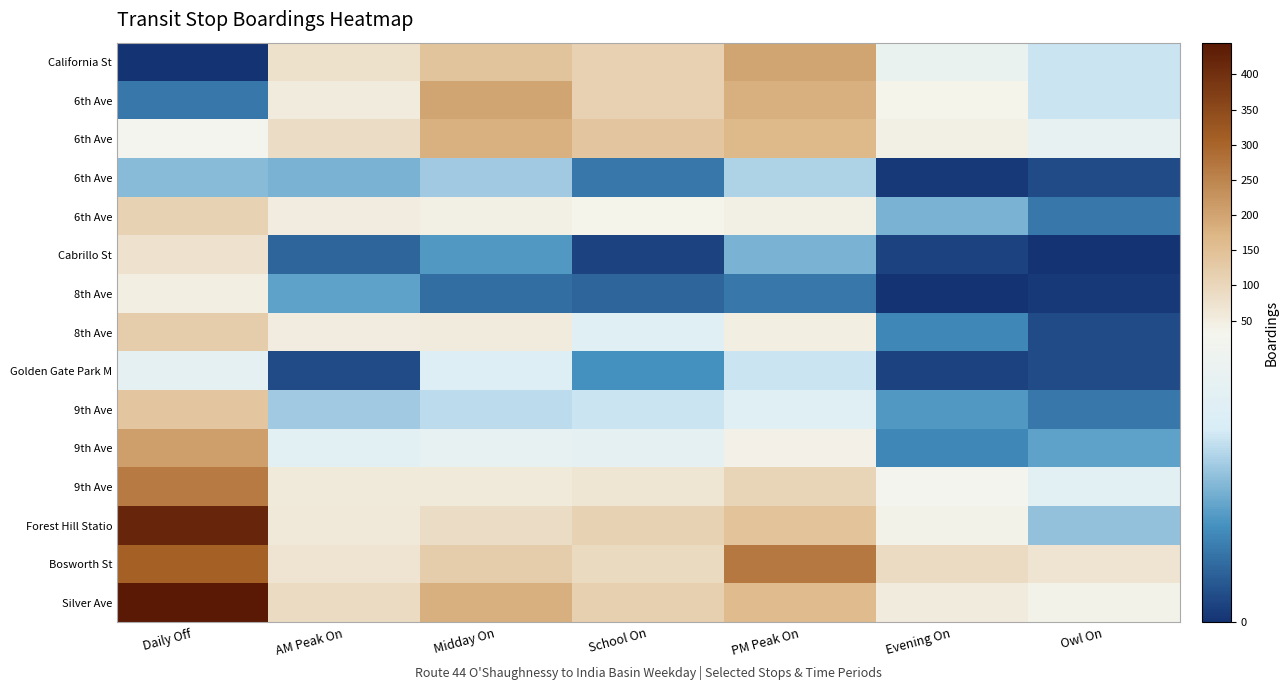

Which has a higher value, Midday On or Evening On?

Midday On